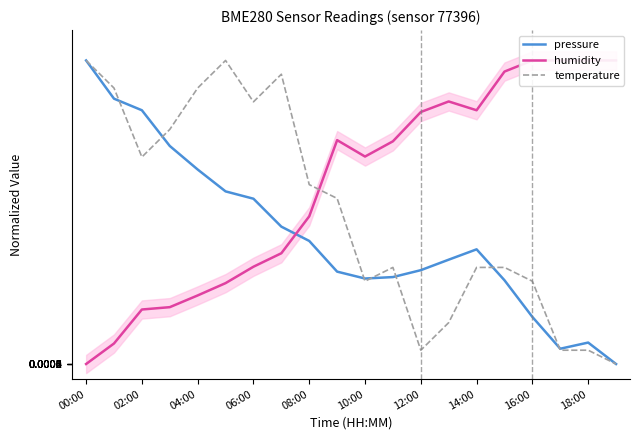

What is the sum of all pressure values?

8.5